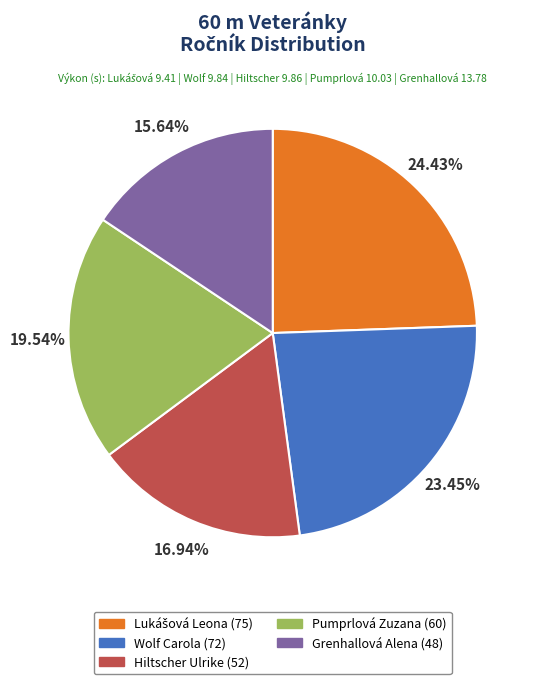

True or false: Grenhallová Alena accounts for 6% of the total.

False